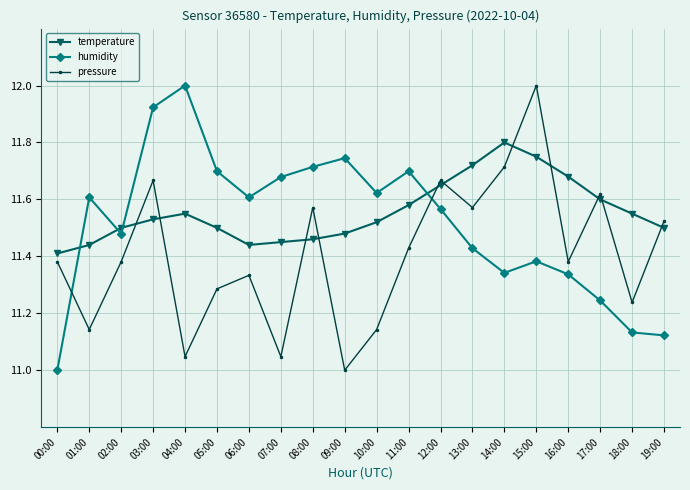

At how many categories does at least one series exceed 11?

20